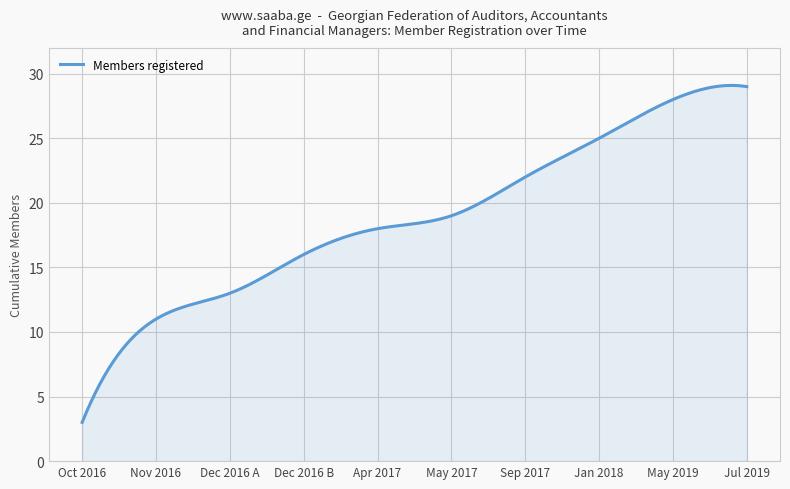

What is the average value?

18.8